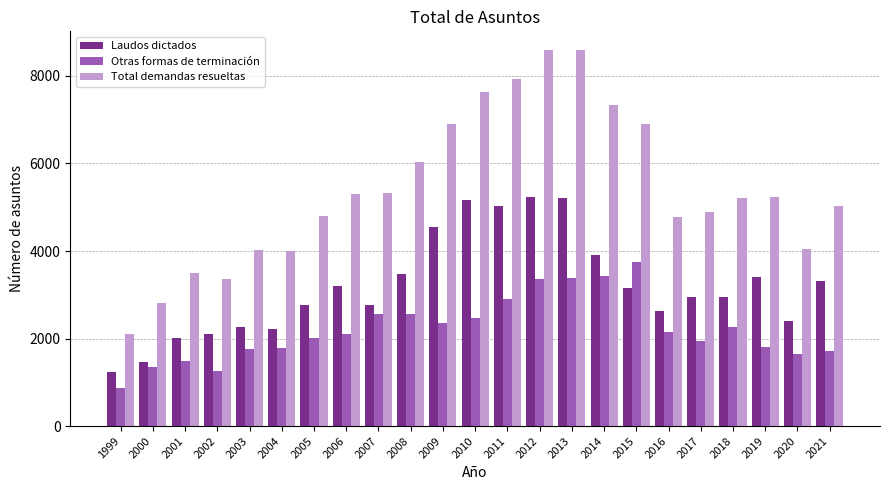

Which series has the largest total across all categories?

Total demandas resueltas